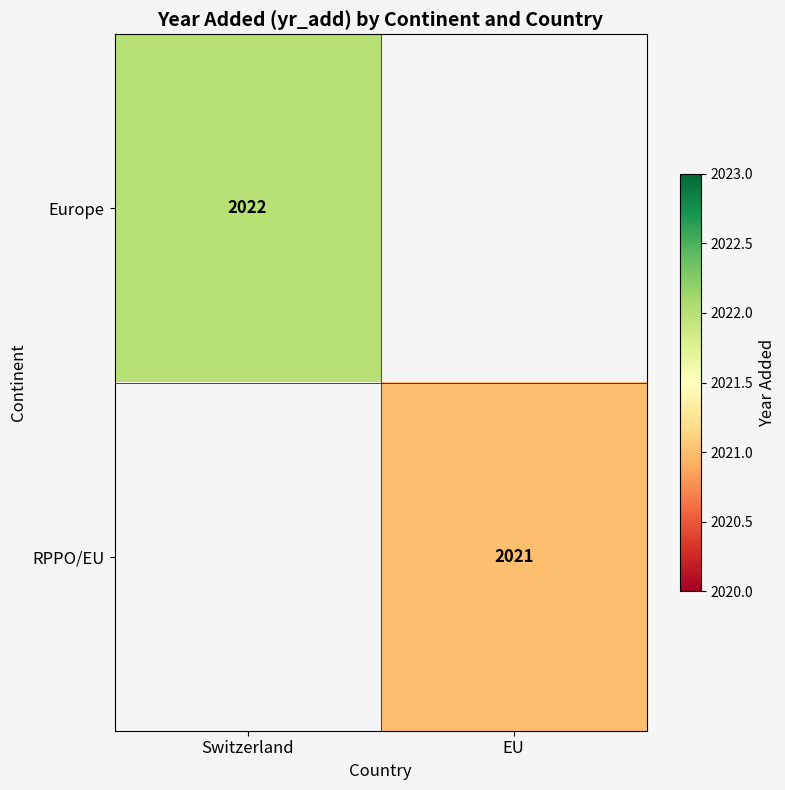

True or false: Europe has a value of 760 at Switzerland.

False